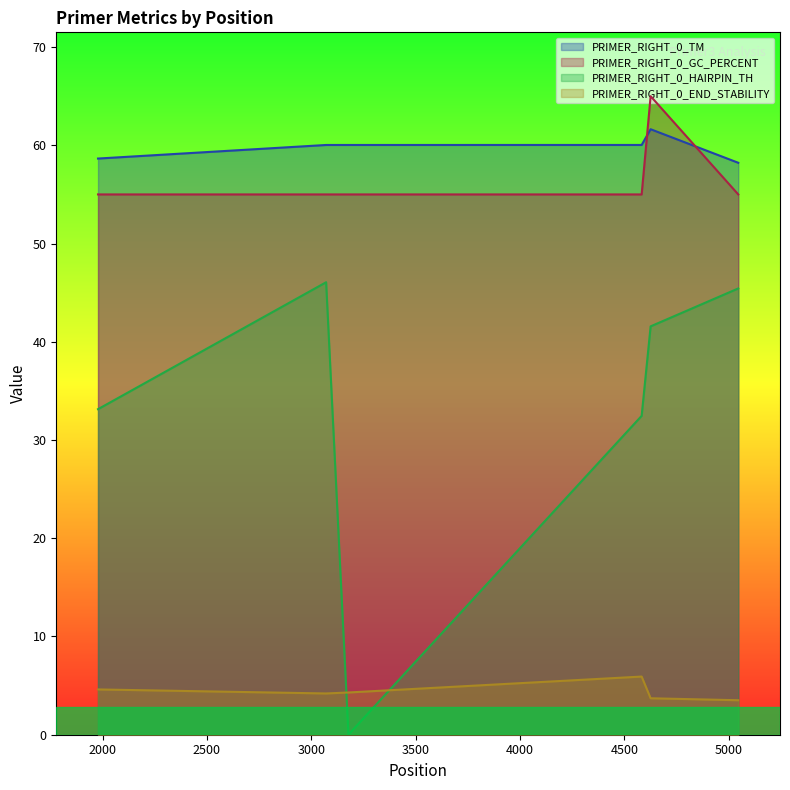

Does the chart have visible grid lines?

No